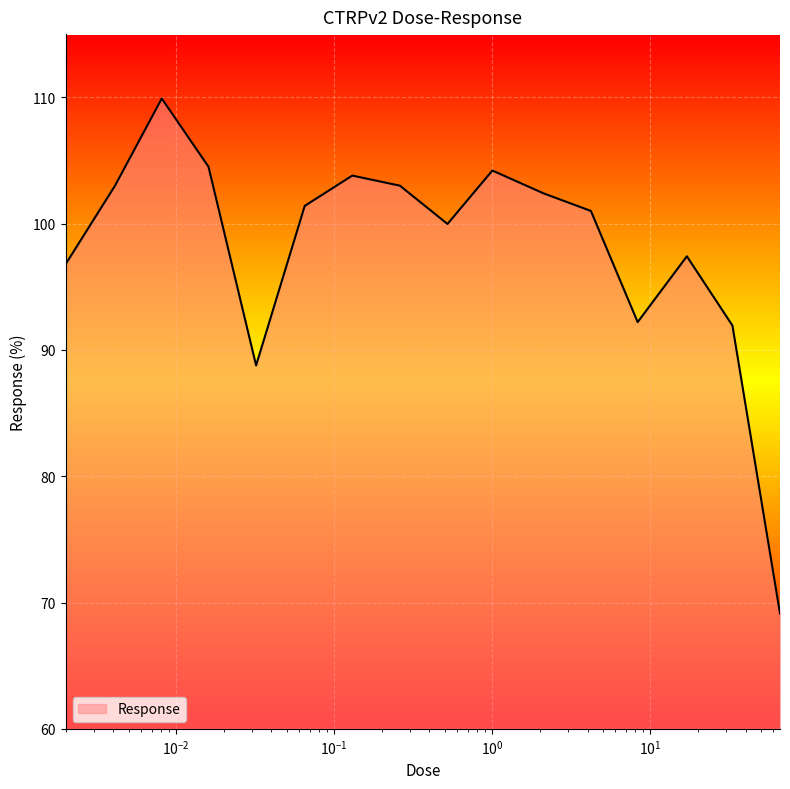

What is the greatest value displayed?

109.9